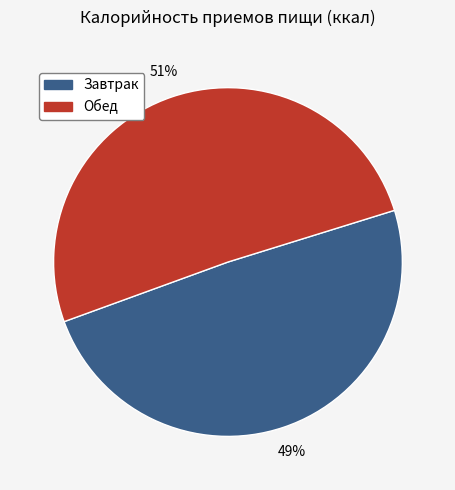

Is the sum of Обед and Завтрак greater than half?

Yes